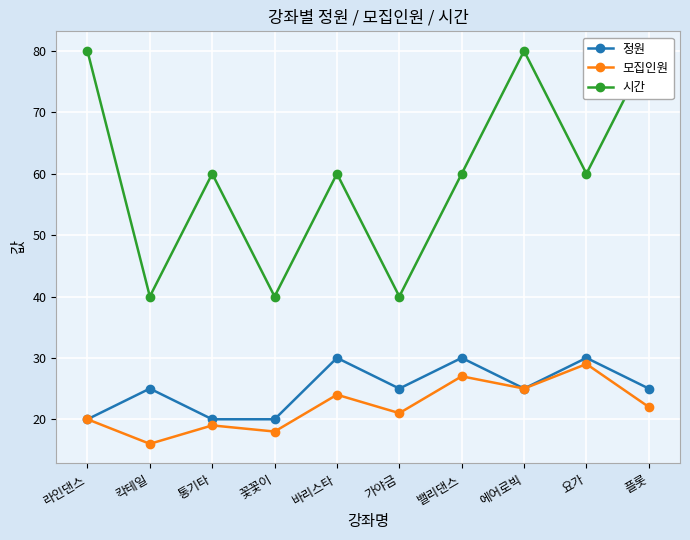

What is the average value of the 정원 series?

25